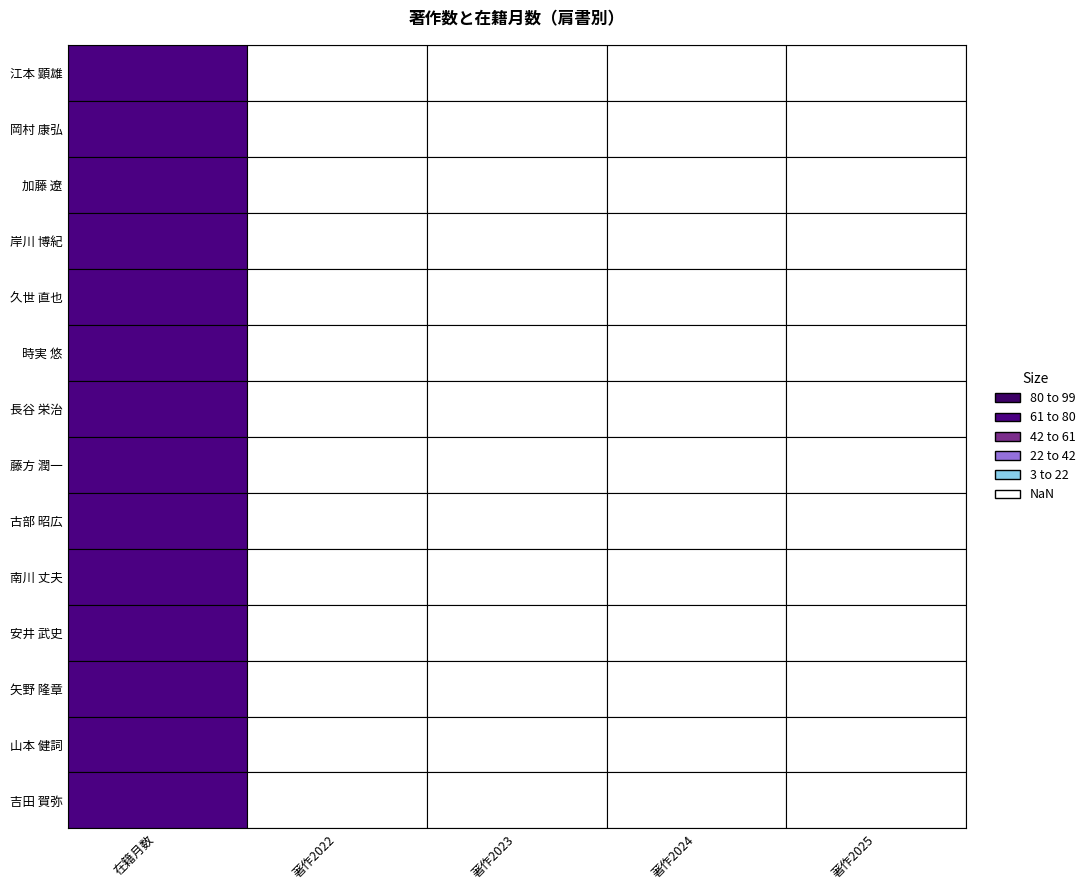

Which series has the largest range (max minus min)?

在籍月数